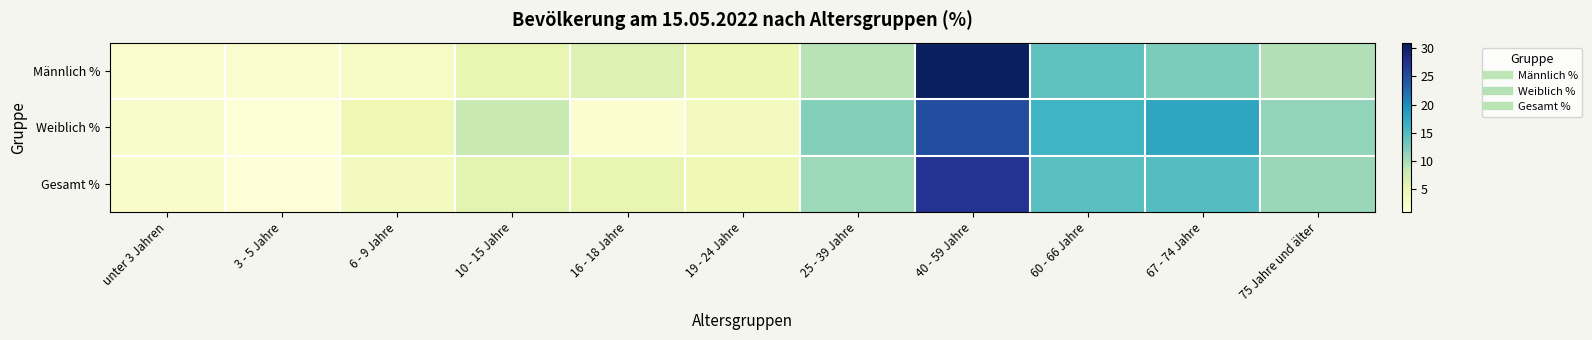

How many distinct data groups are displayed?

3